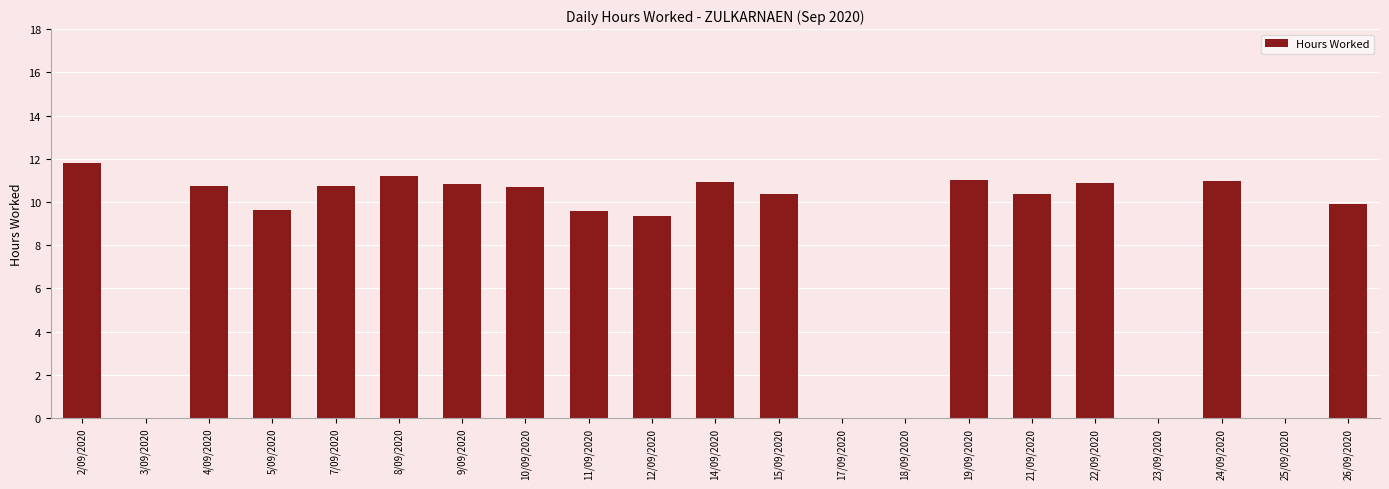

What is the maximum value shown in the chart?

11.8